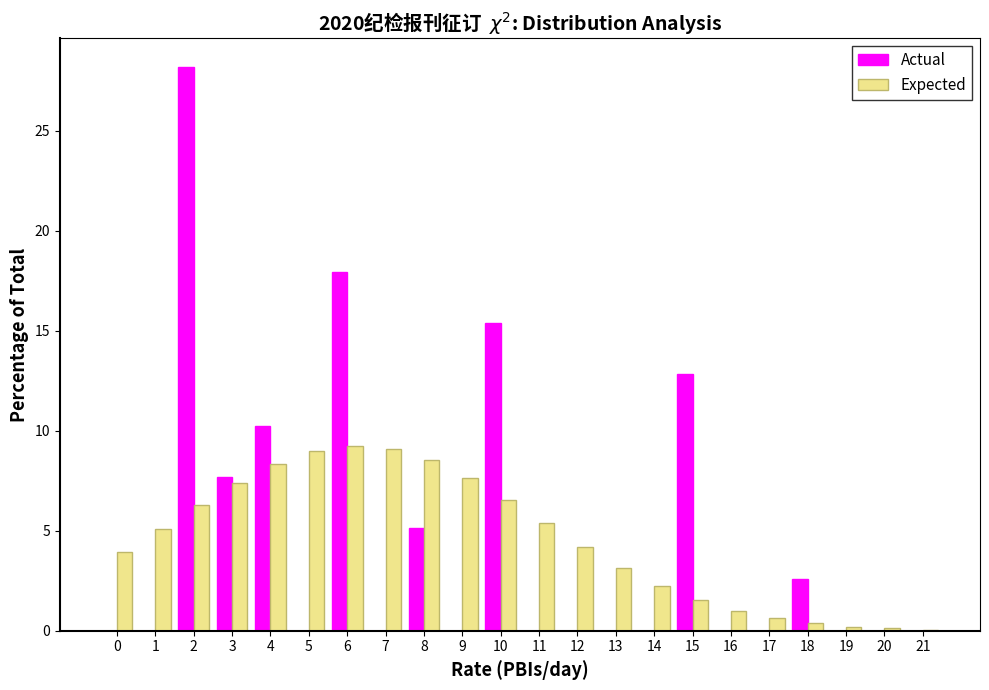

Between 13 and 19, which series saw the biggest shift?

Expected